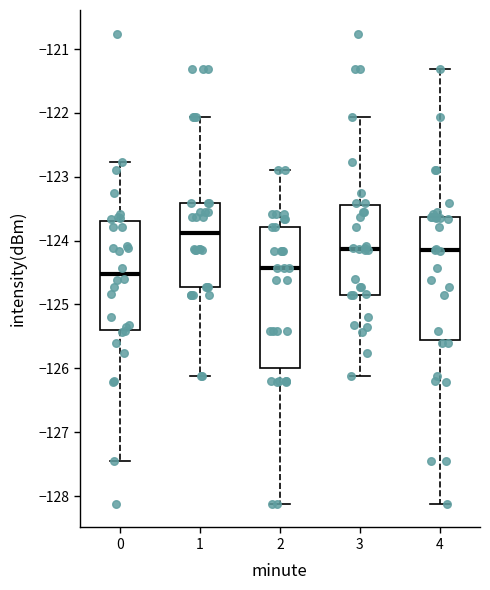

Which box is the tallest, from its lower edge to its upper edge?

2